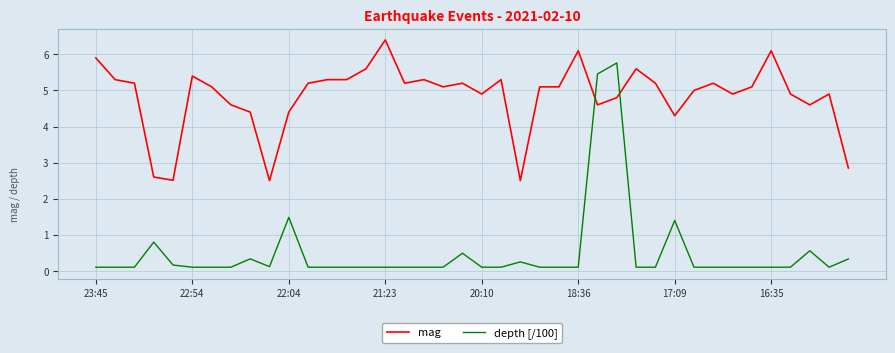

What are all the series names shown in the legend?

mag, depth [/100]